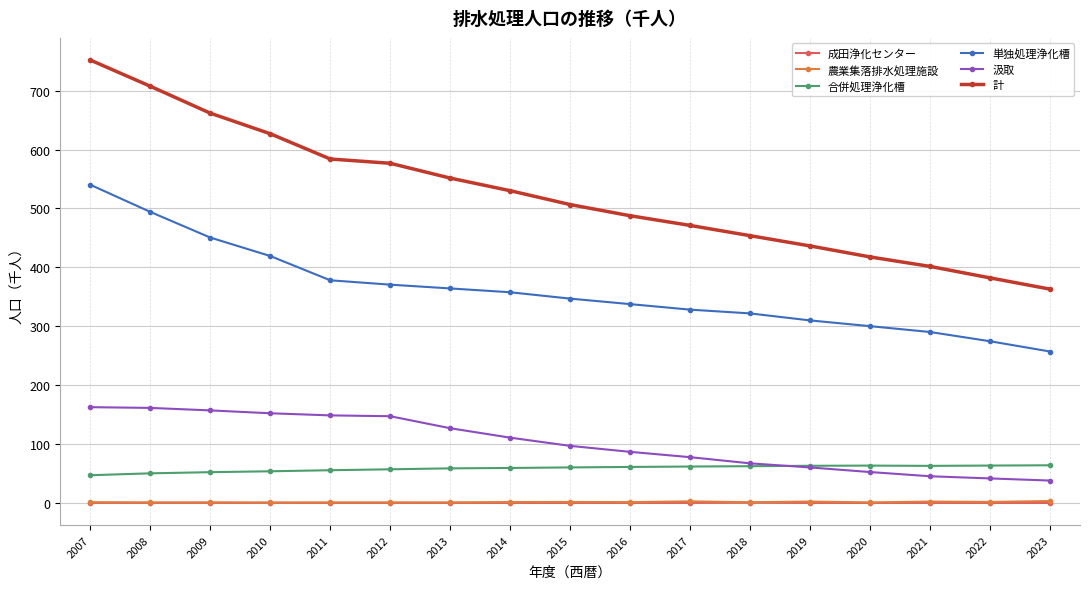

Which series has the widest spread of values?

計